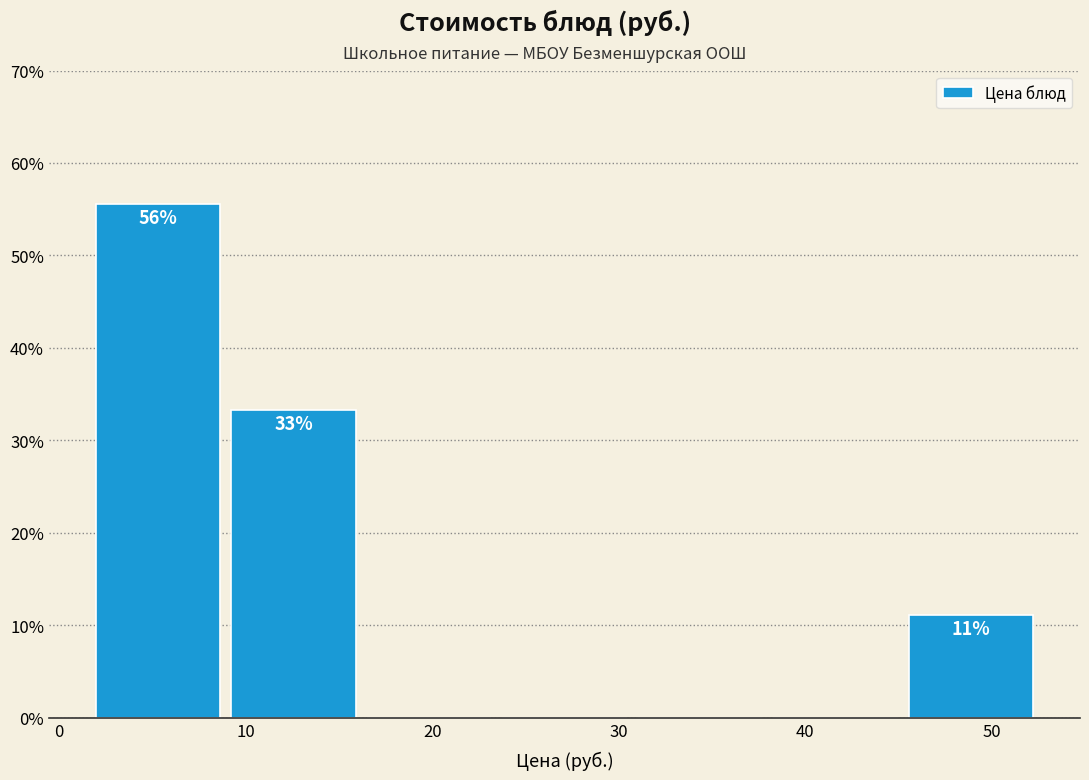

Which range on the x-axis has the tallest bar?

2 to 9